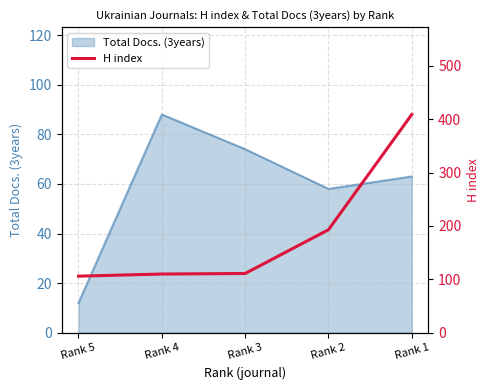

Rank the categories by value from highest to lowest.

Rank 1, Rank 2, Rank 3, Rank 4, Rank 5